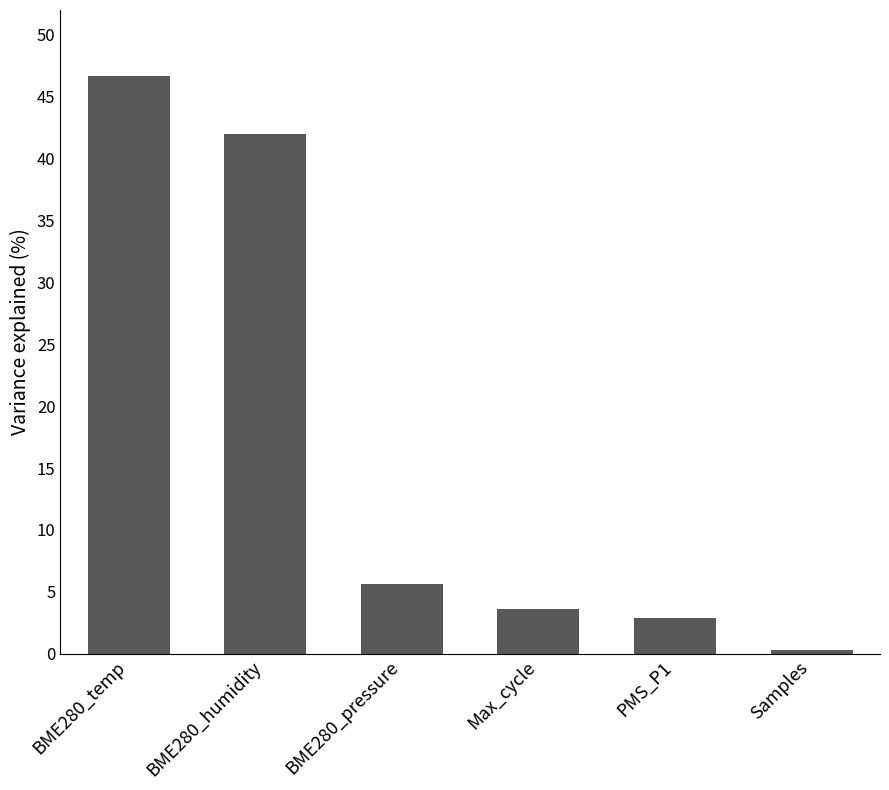

What is the difference between the maximum and minimum values?

46.4